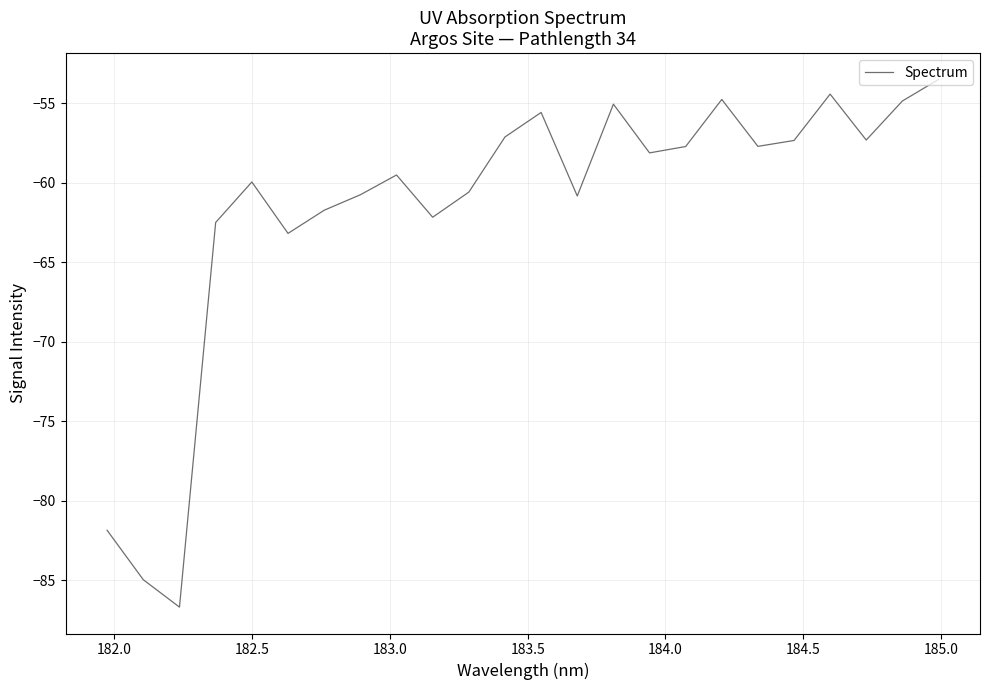

What is the difference between the maximum and minimum values?

33.2